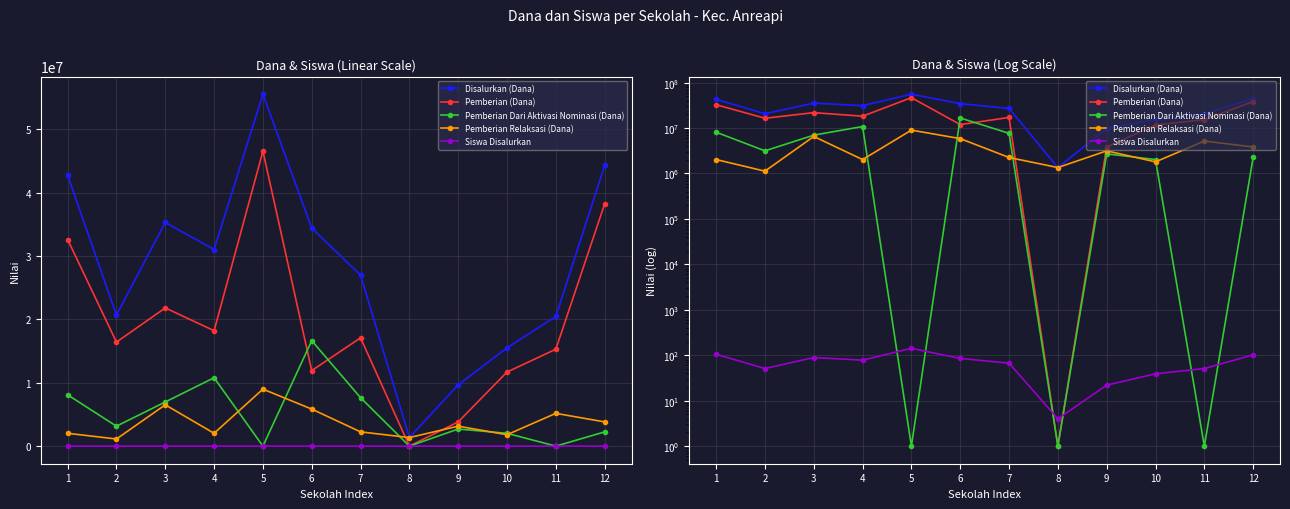

Which series has the largest total across all categories?

Disalurkan (Dana)